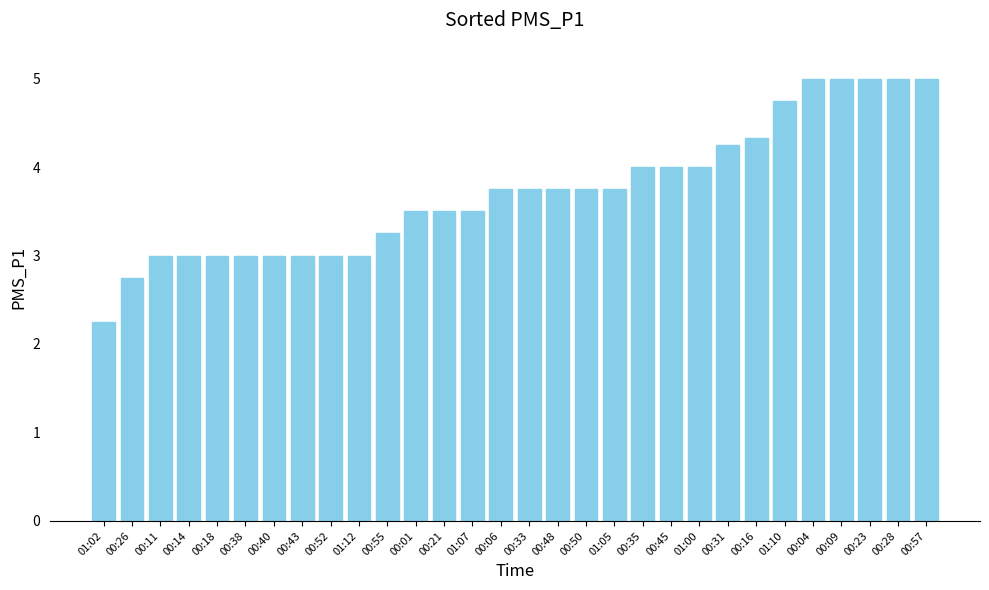

Between 00:01 and 00:33, which is larger?

00:33